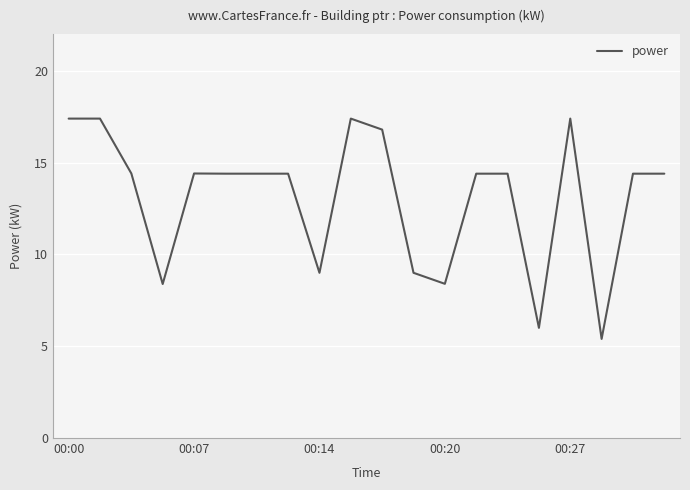

What is the greatest value displayed?

17.4